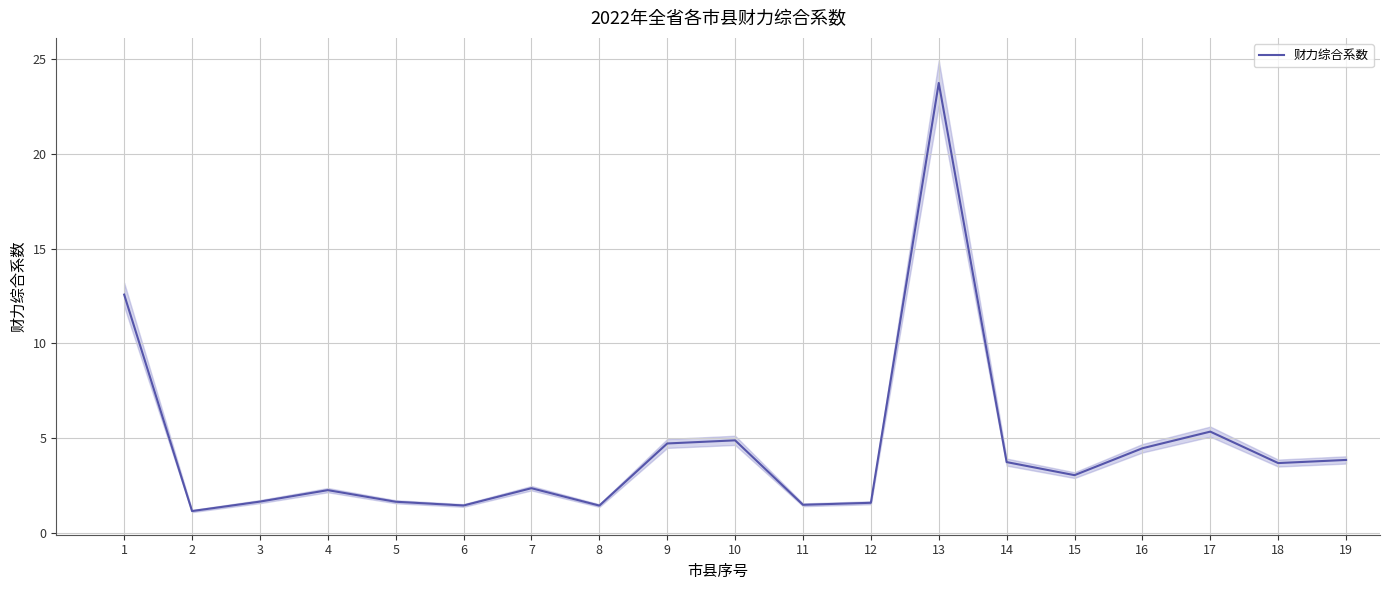

What is the difference between the maximum and minimum values?

22.6